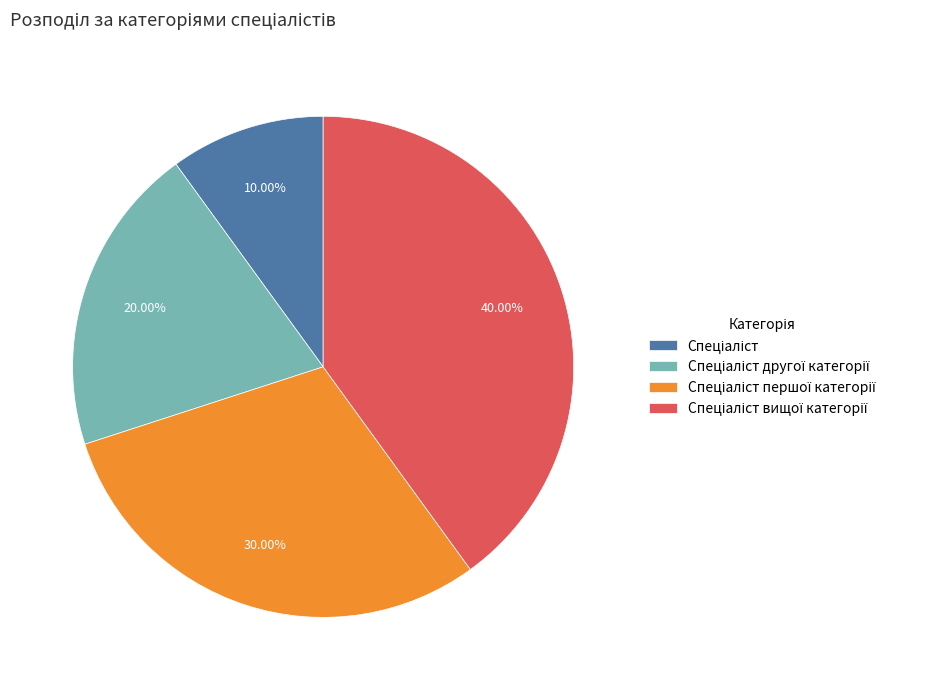

Is there a majority slice in this chart?

No